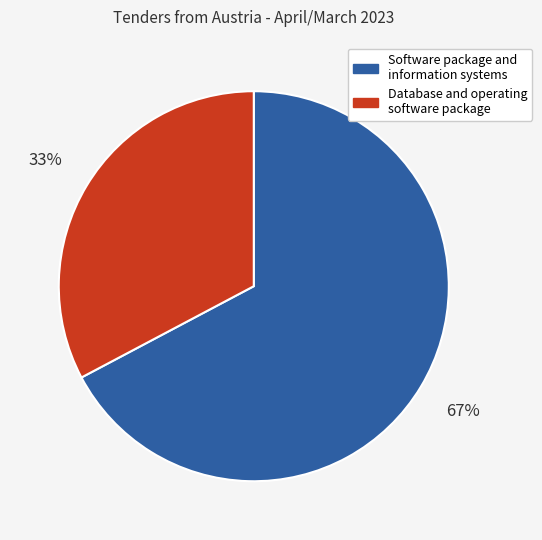

Is there any slice that represents more than half of the pie?

Yes